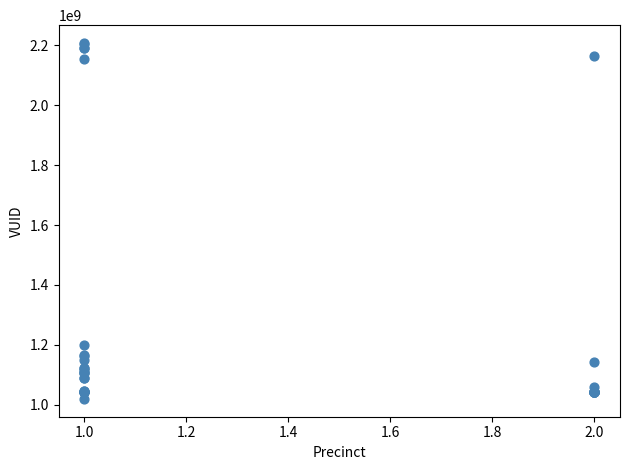

What Y value in the scatter plot is closest to 1613724395?

1199356666